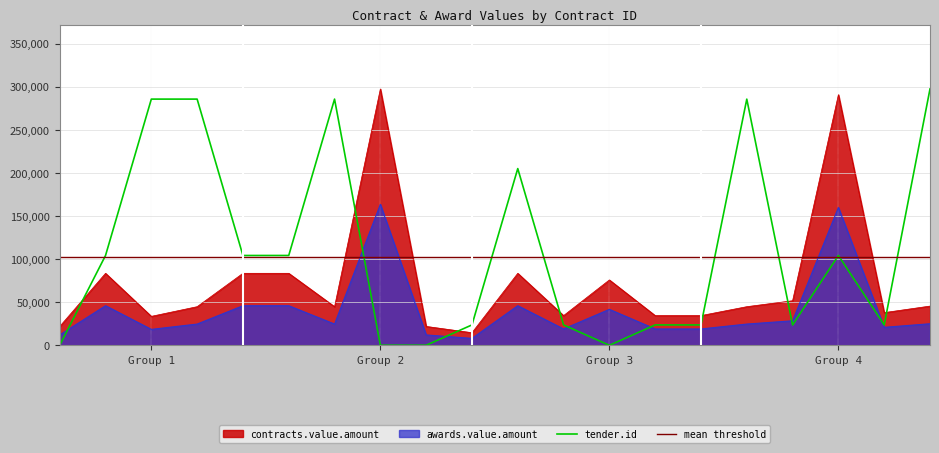

What is the sum of all tender.id_scaled values?

2204214.8